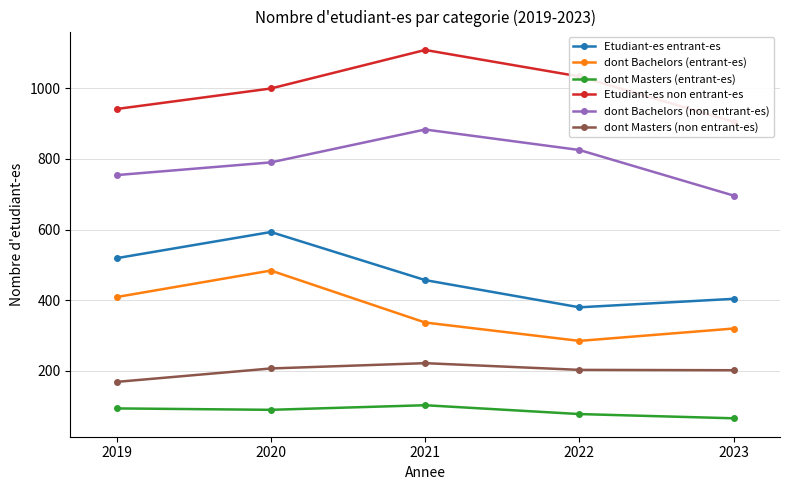

At which label is dont Bachelors (entrant-es) closest to 384?

2019